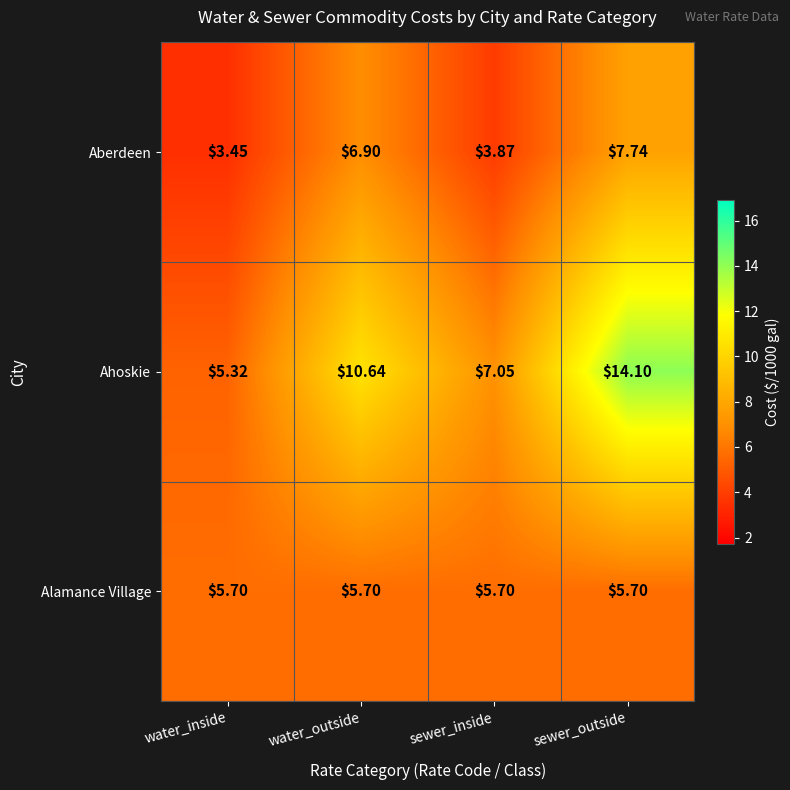

Which category has the lowest value across all series?

water_inside